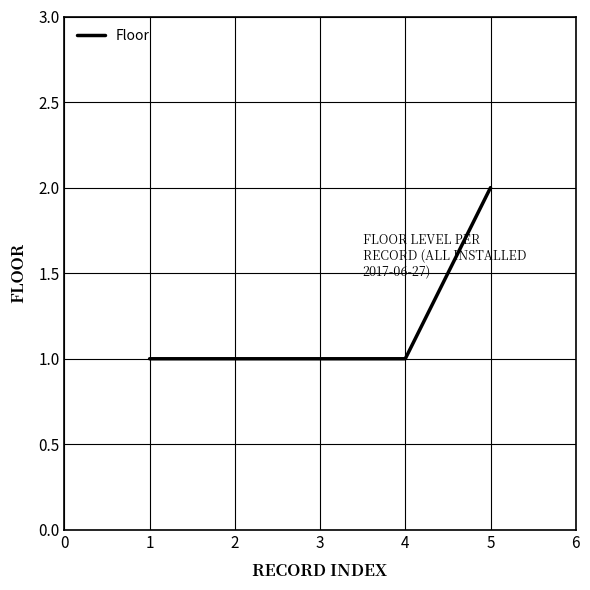

The value at 2 is 2. True or false?

False